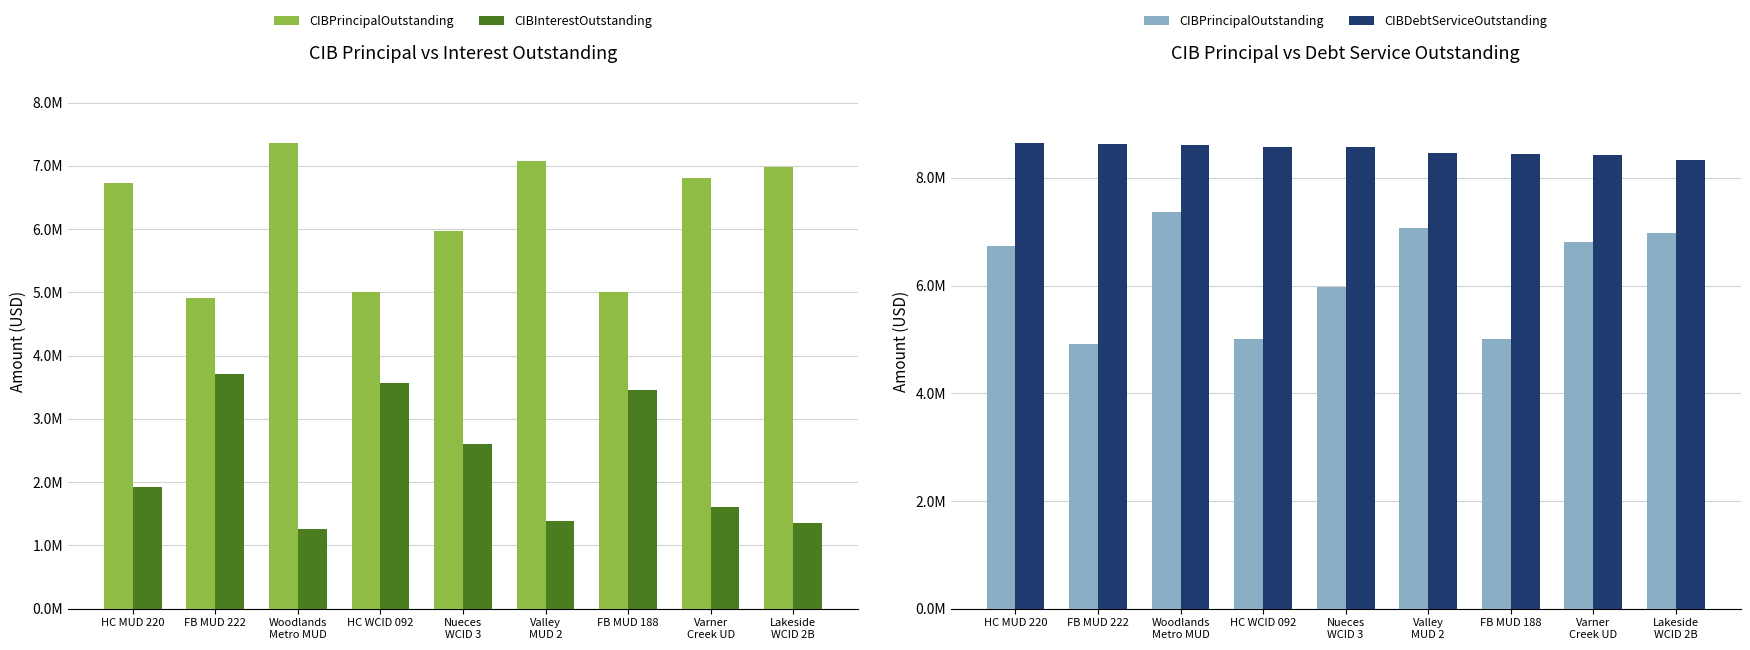

Does the chart contain any negative values?

No